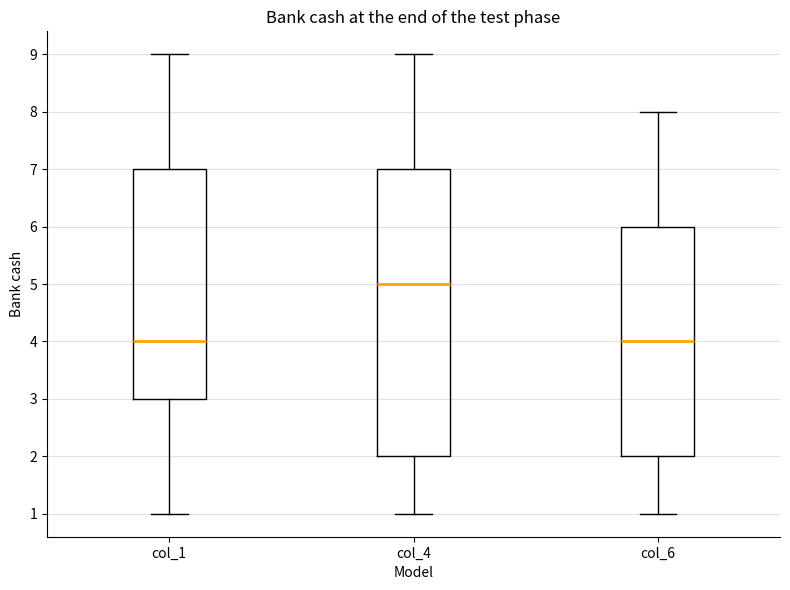

Which box's median line is the highest?

col_4